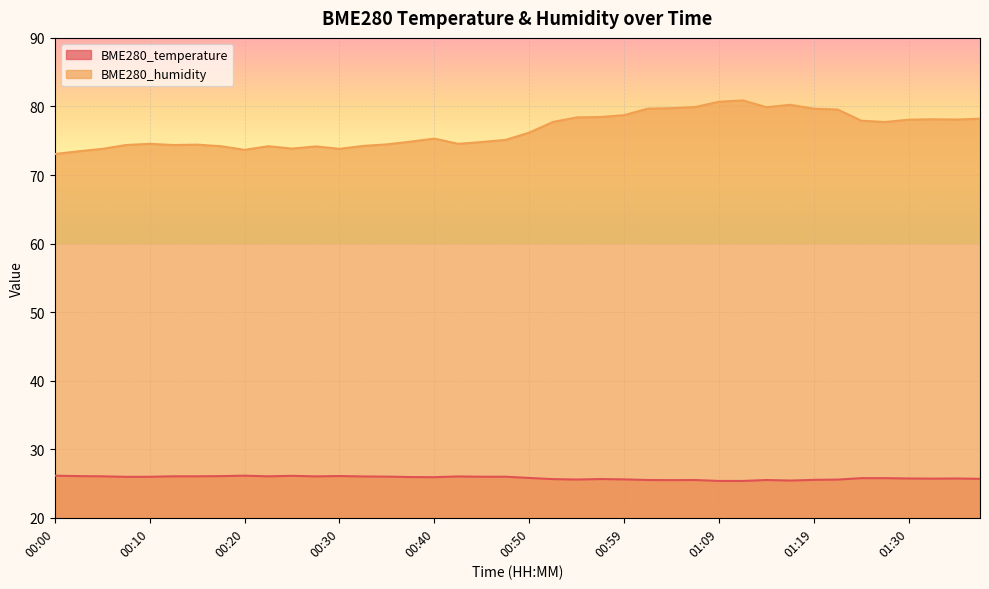

True or false: BME280_temperature and BME280_humidity intersect in this chart.

False